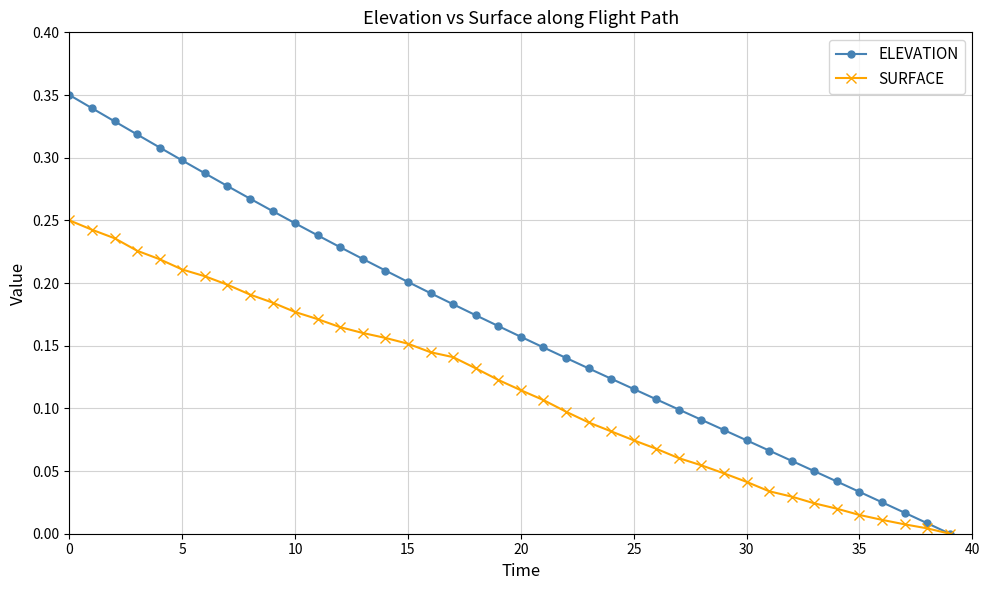

Which series has the largest total across all categories?

ELEVATION